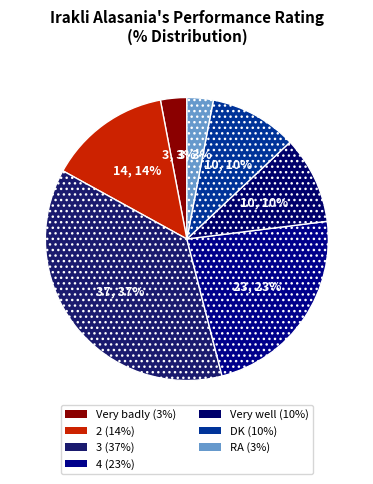

Do RA and 3 together represent more than half of the pie?

No